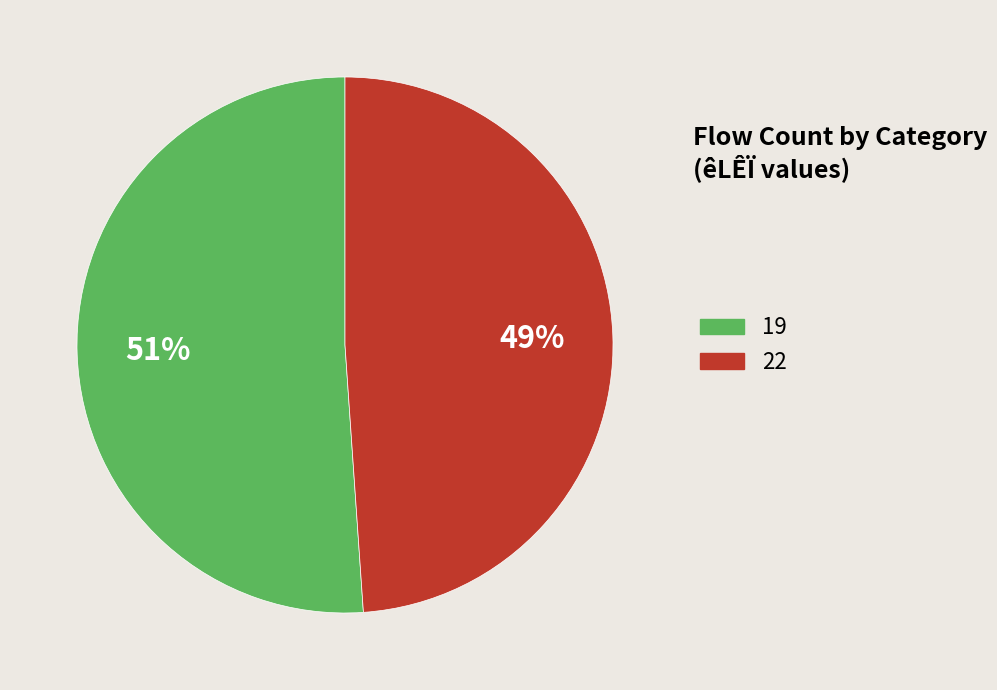

To the nearest percent, what portion does 22 represent?

49%